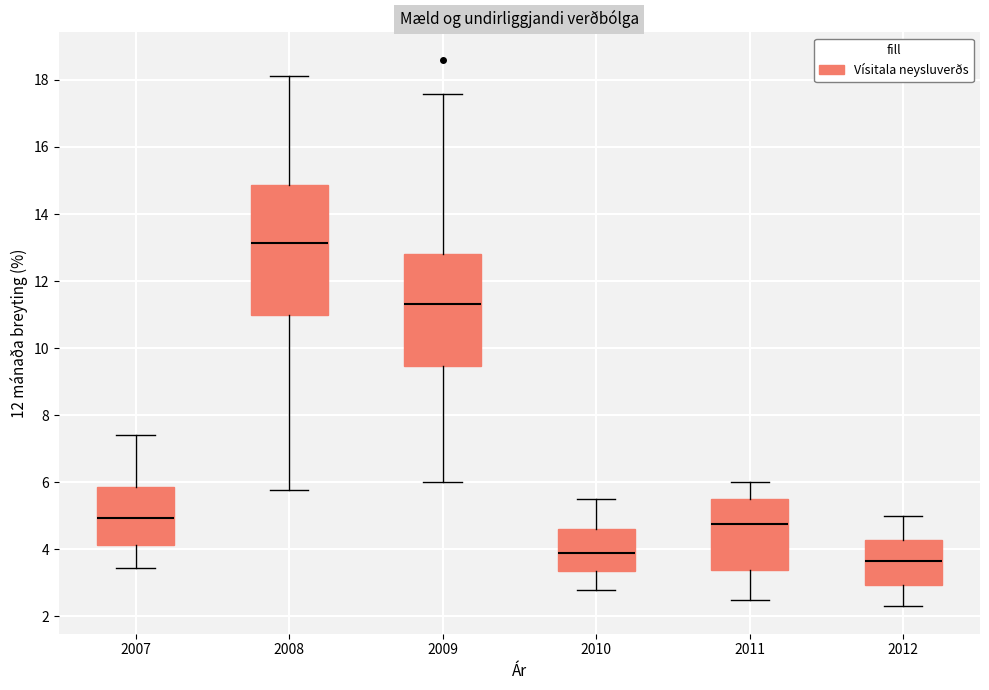

Which box has the highest median line?

2008